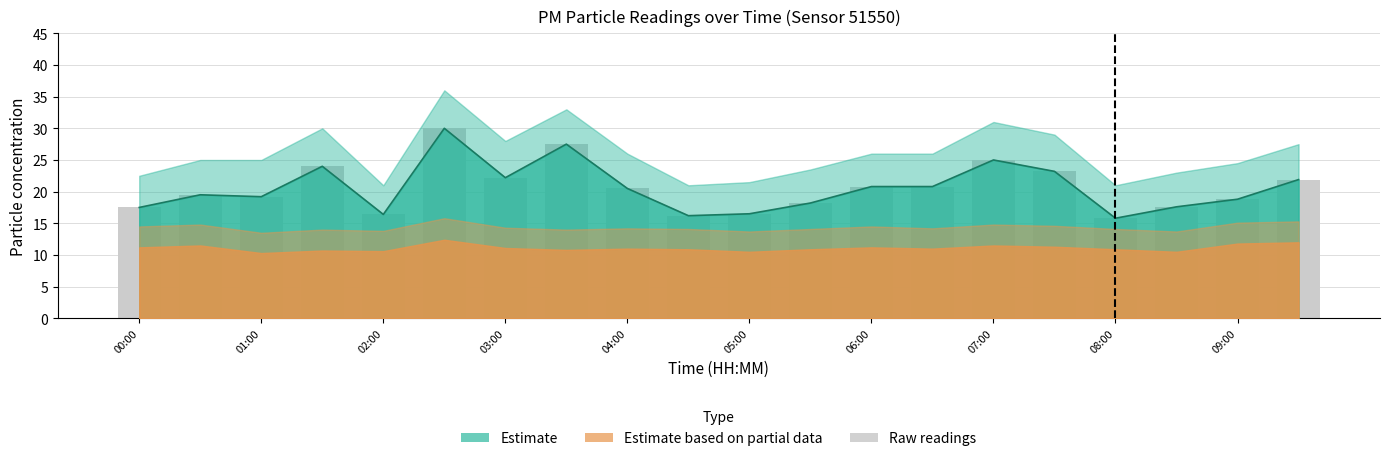

Reading left to right, extract all data points from this chart.

17.5	19.5	19.2	24.0	16.4	30.0	22.2	27.5	20.5	16.2	16.5	18.2	20.8	20.8	25.0	23.2	15.8	17.6	18.8	21.9